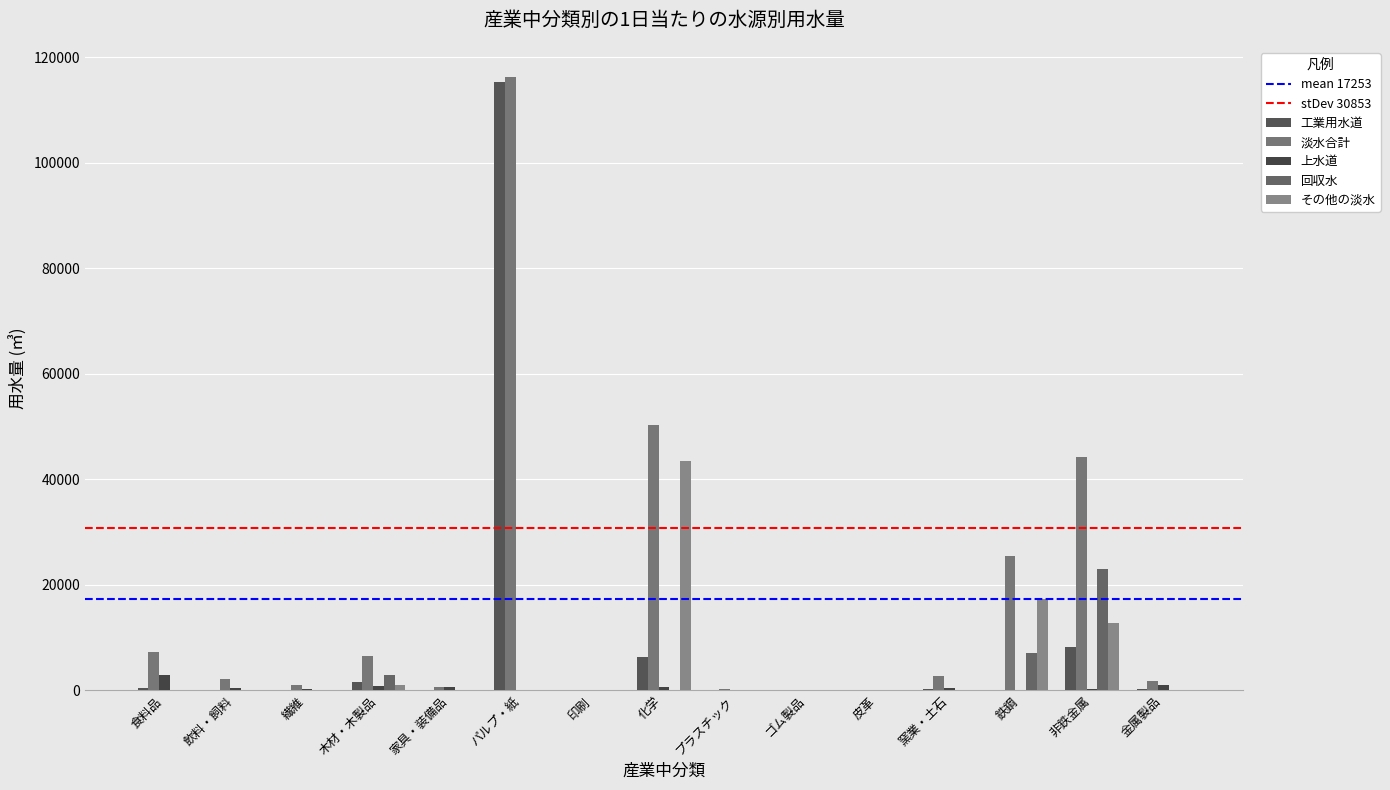

Count the number of categories in the chart.

15